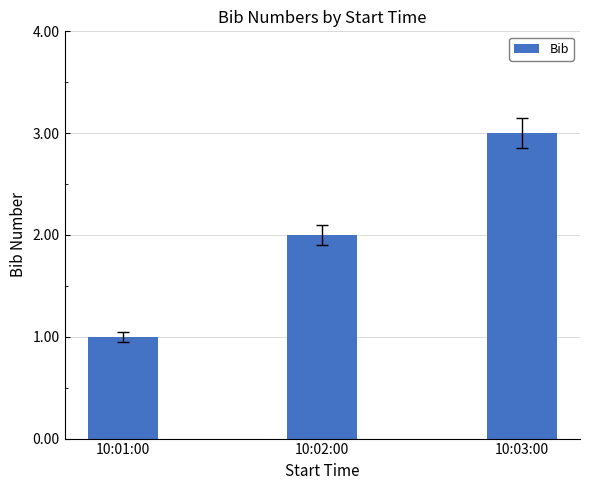

What is the difference between the maximum and minimum values?

2